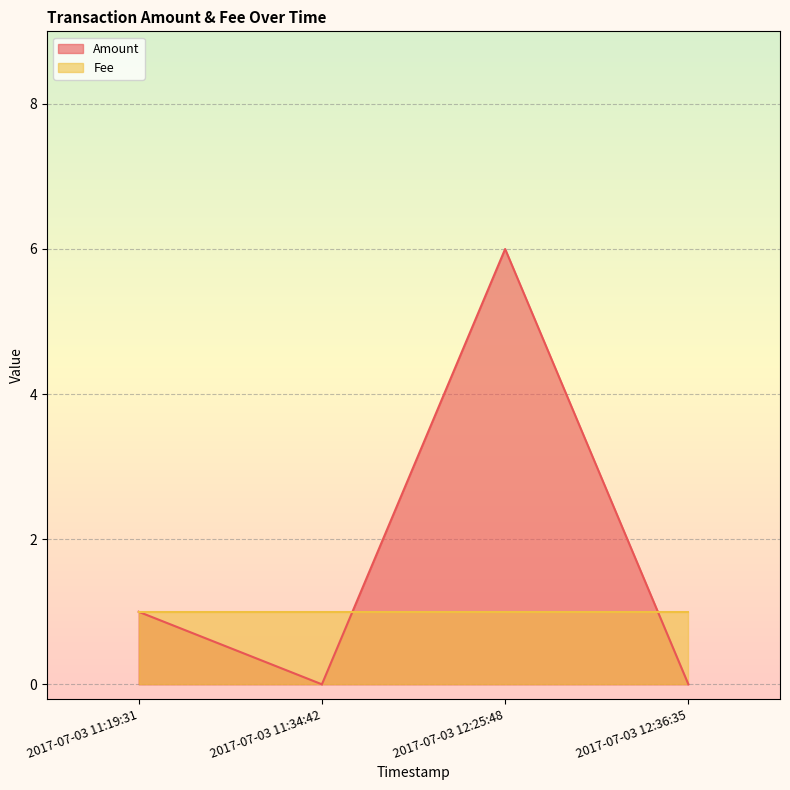

Is it true that Amount equals 1 at 2017-07-03 11:19:31?

True